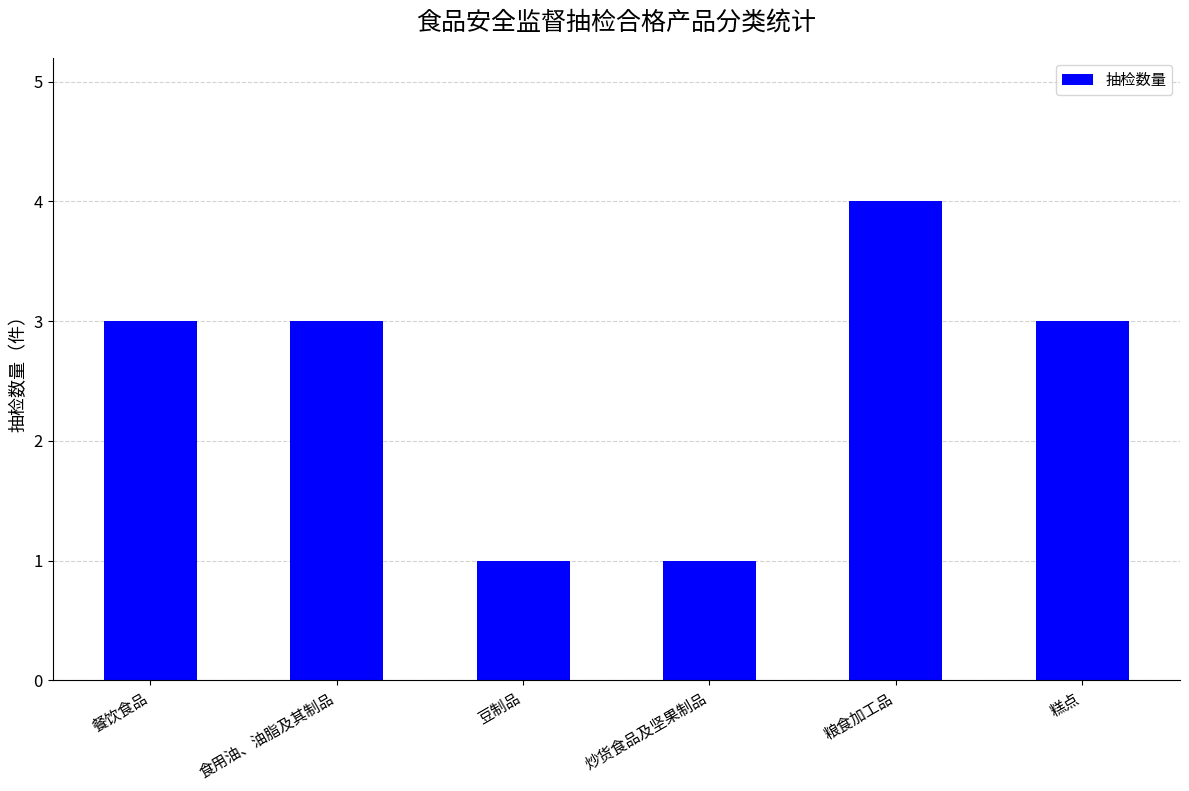

What is the maximum value shown in the chart?

4